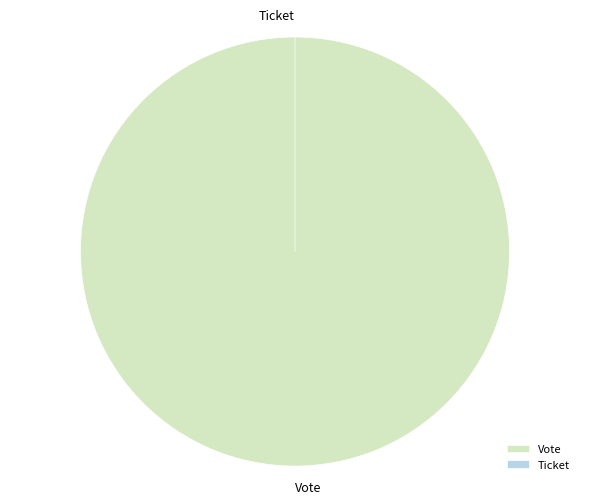

To the nearest percent, what is the average slice percentage?

50%